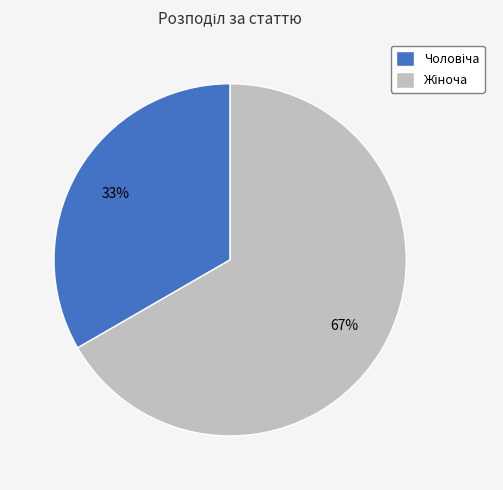

Is there any slice that represents more than half of the pie?

Yes